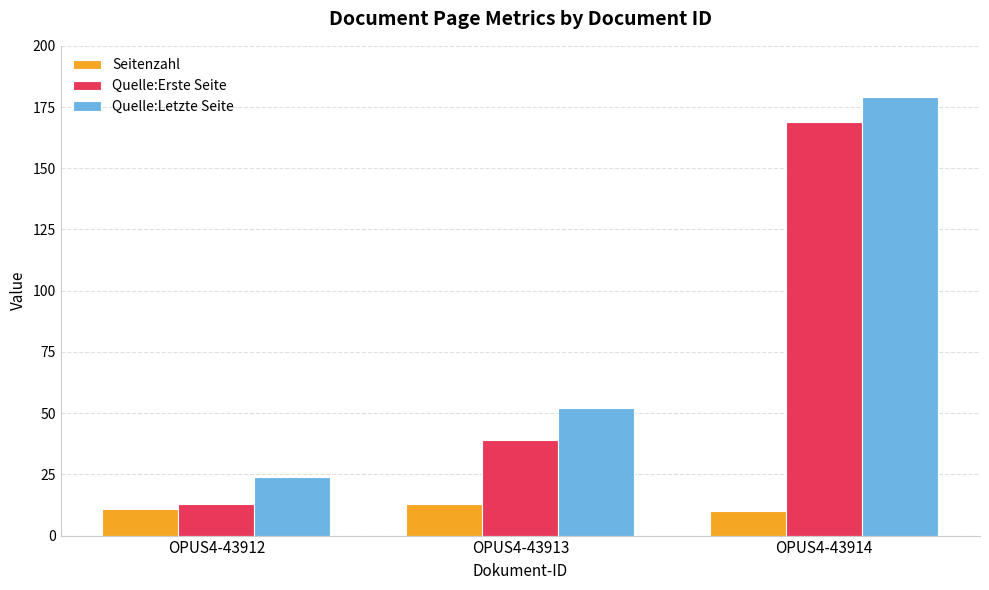

Reading left to right, what are all the values shown in this chart?

Seitenzahl: 11	13	10
Quelle:Erste Seite: 13	39	169
Quelle:Letzte Seite: 24	52	179